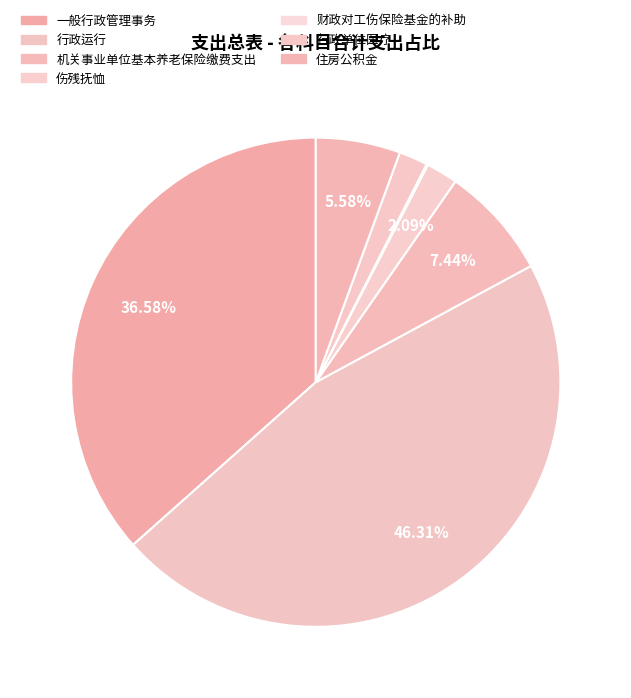

Which category has the biggest portion of the pie?

行政运行